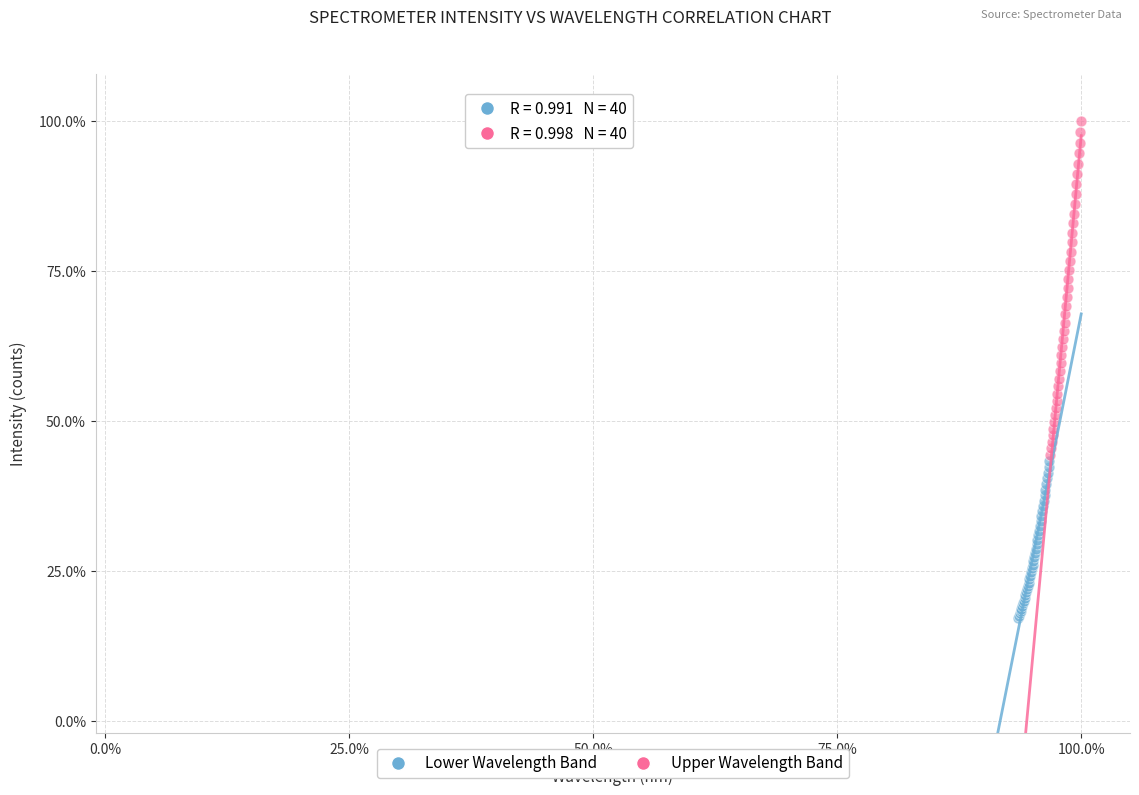

Which series reaches the maximum Y coordinate?

Upper Wavelength Band